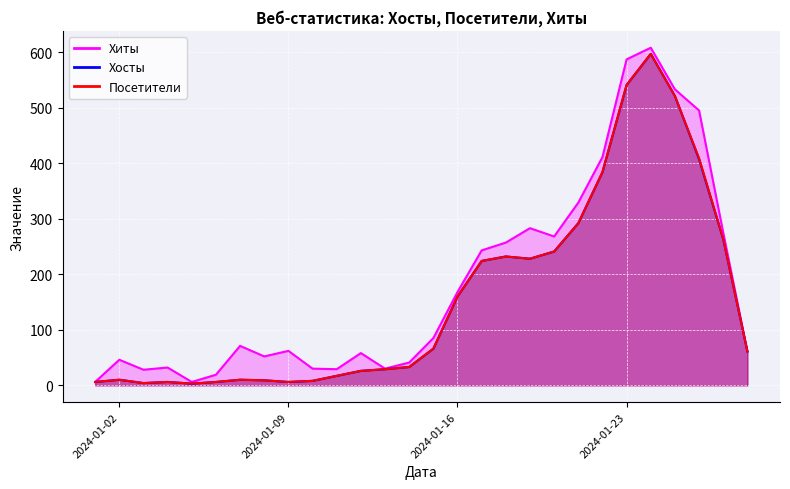

At which category does Посетители reach its first local peak?

2024-01-02